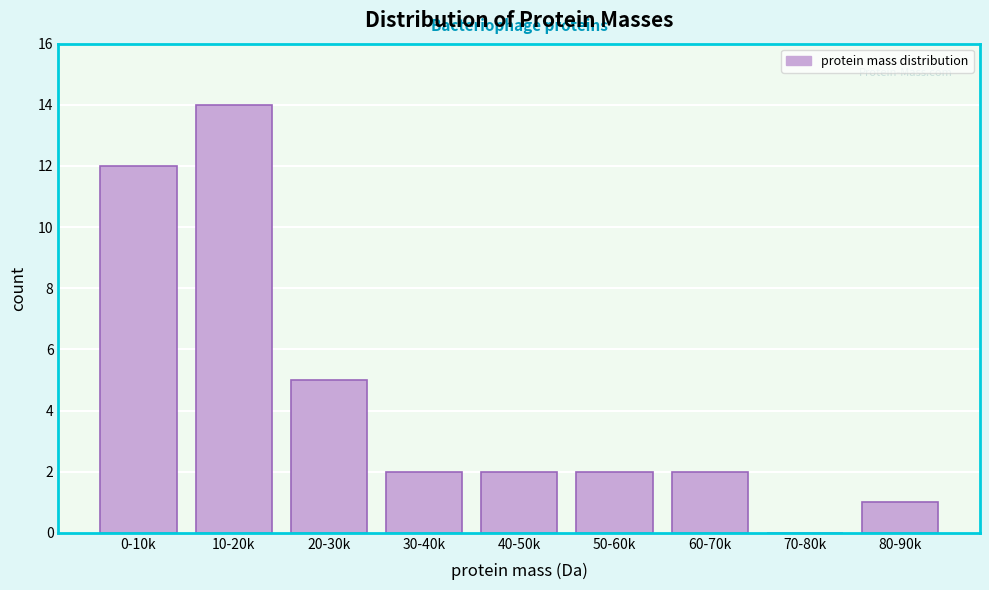

Reading left to right, what are all the values shown in this chart?

0-10k=12	10-20k=14	20-30k=5	30-40k=2	40-50k=2	50-60k=2	60-70k=2	70-80k=0	80-90k=1